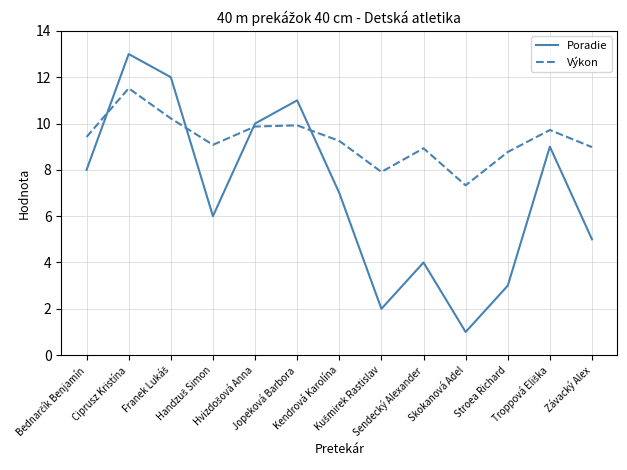

Which series changed the most between Jopeková Barbora and Skokanová Adel?

Poradie